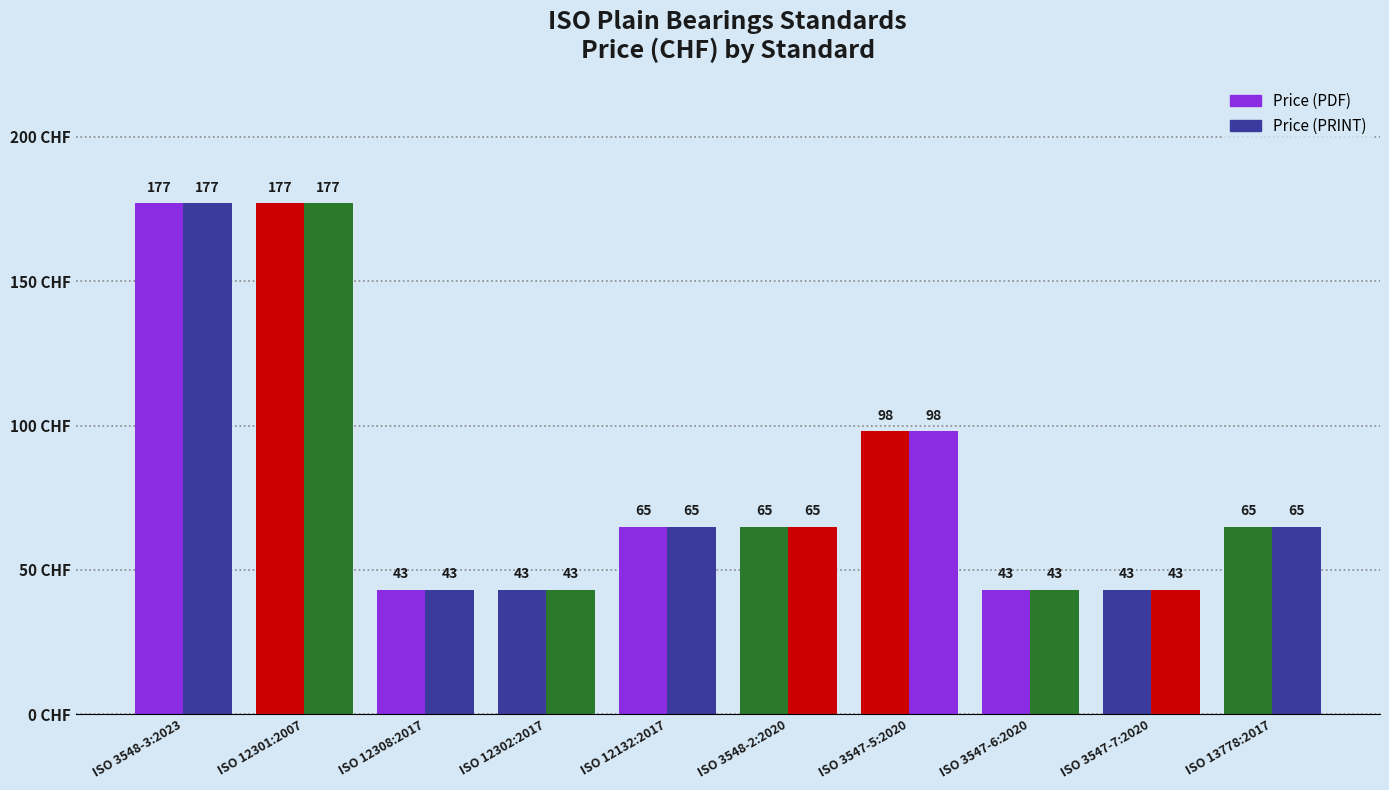

What position from the left is ISO 3548-3:2023?

1